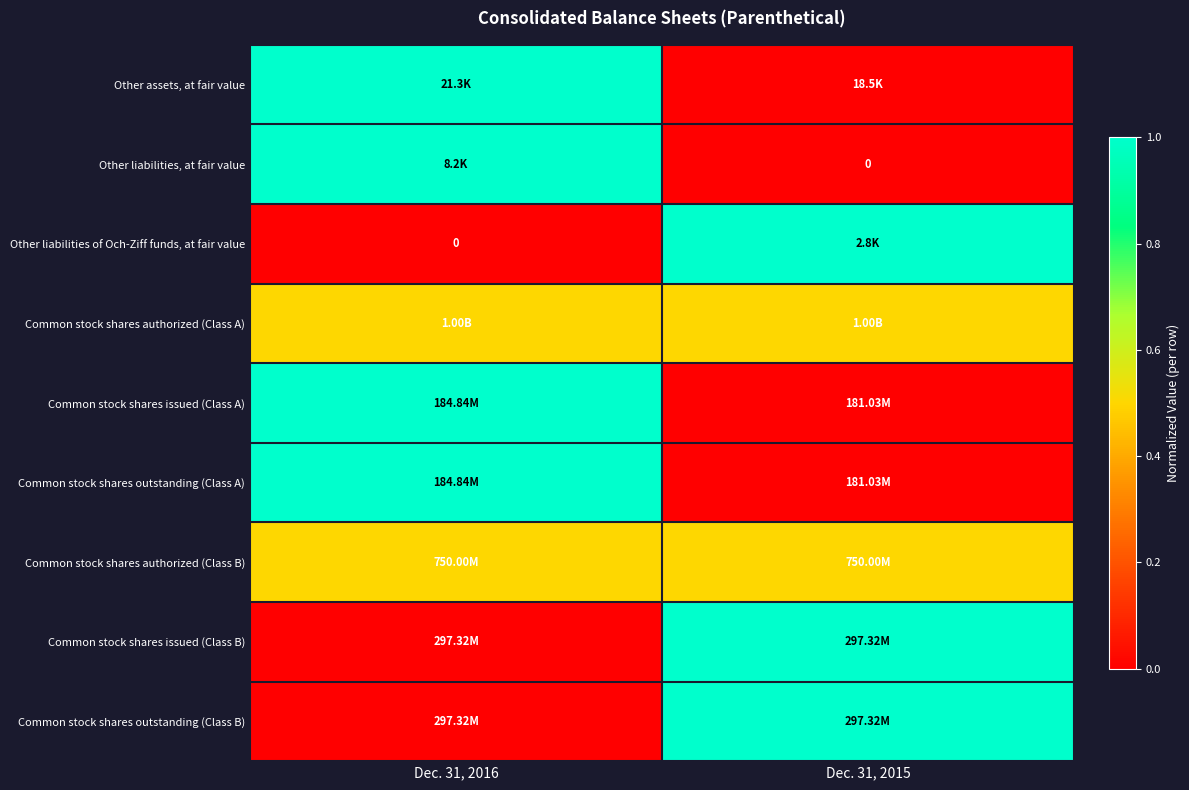

Is the value of Common stock shares authorized (Class B) at Dec. 31, 2015 greater than the value of Common stock shares issued (Class B) at Dec. 31, 2016?

Yes